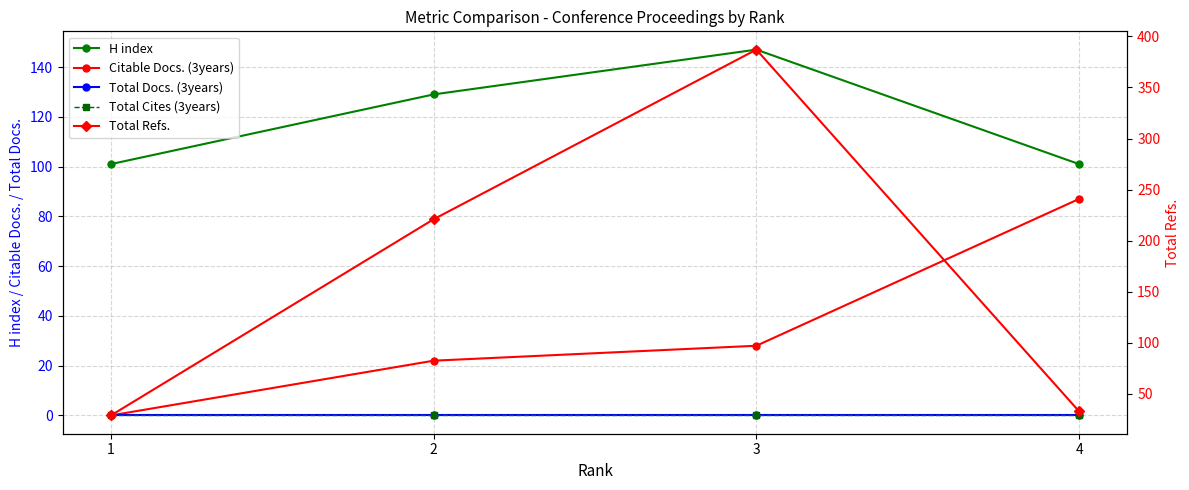

List the labels in order of Total Cites (3years) value, smallest first.

1, 2, 3, 4